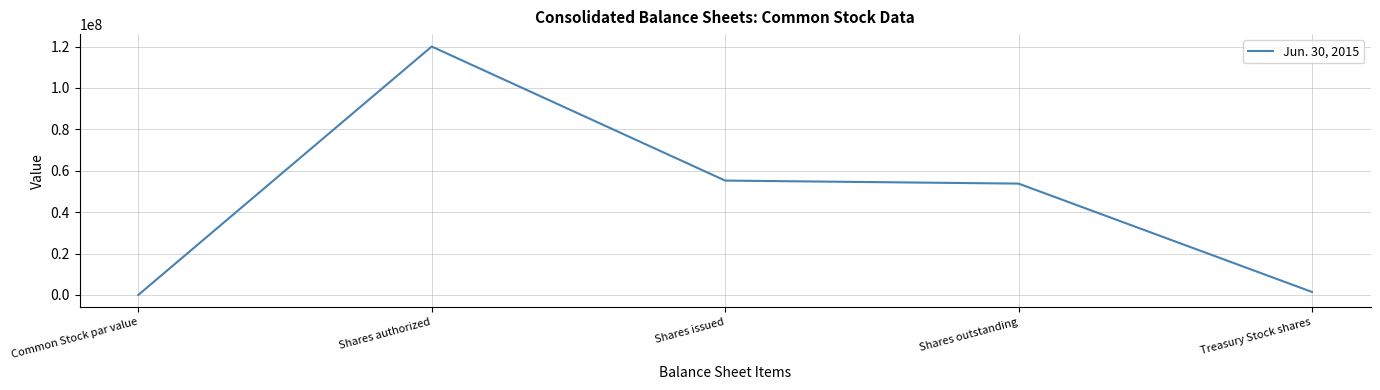

At which category does the data reach its first local peak?

Shares authorized